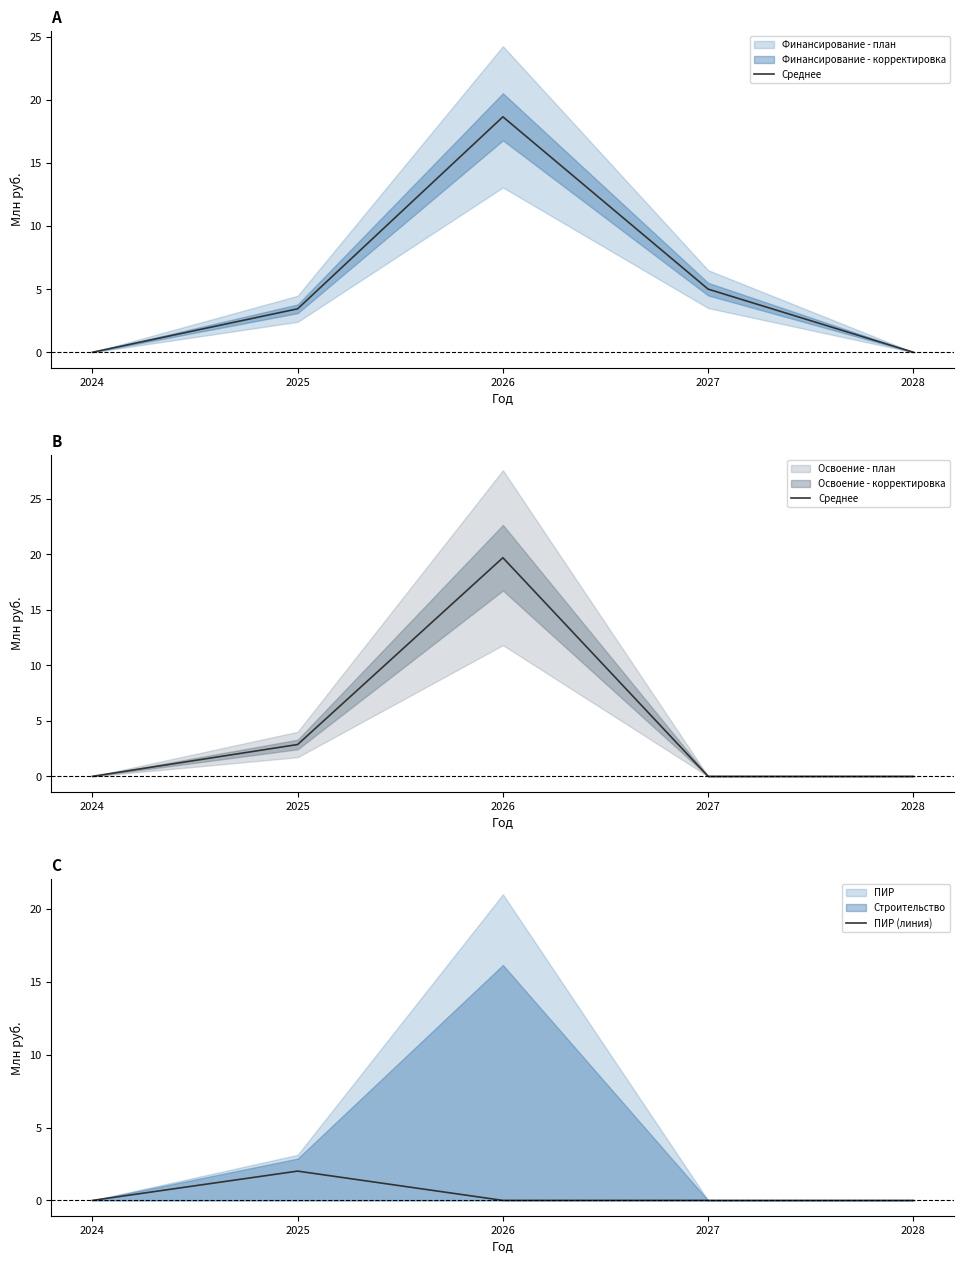

True or false: ПИР (линия) and Среднее intersect in this chart.

False